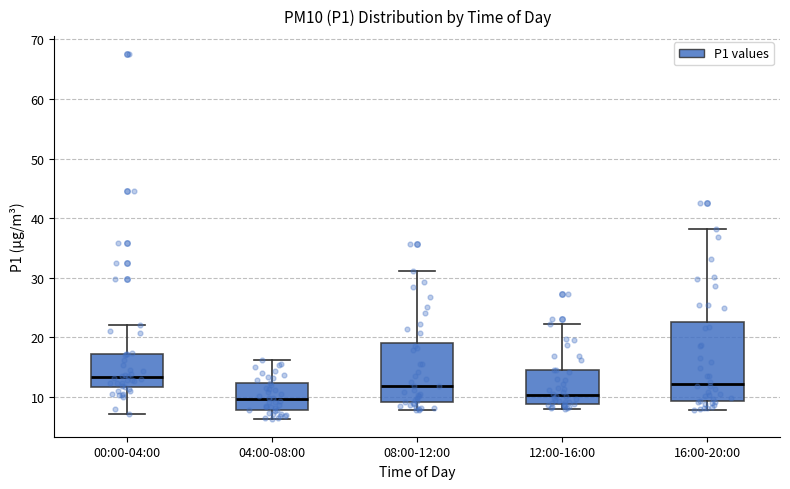

Reading left to right, transcribe this box plot: for each box, give where its median line is, the range the box spans, and where its two whiskers end, as read against the y-axis. The values are not printed on the chart, so give them approximately, as read against the axis.

00:00-04:00: median 13, box 12 to 17, whiskers 7 to 22
04:00-08:00: median 10, box 8 to 12, whiskers 6 to 16
08:00-12:00: median 12, box 9 to 19, whiskers 8 to 31
12:00-16:00: median 10, box 9 to 15, whiskers 8 to 22
16:00-20:00: median 12, box 9 to 23, whiskers 8 to 38